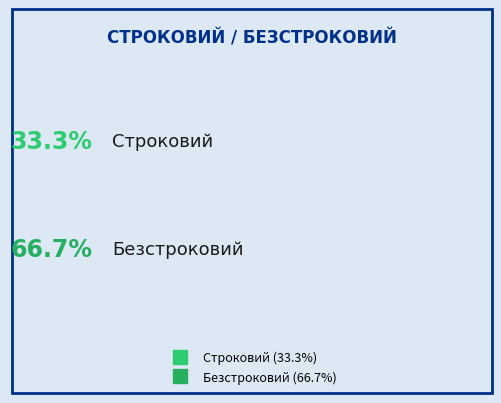

Which slice represents more than half of the pie?

Безстроковий